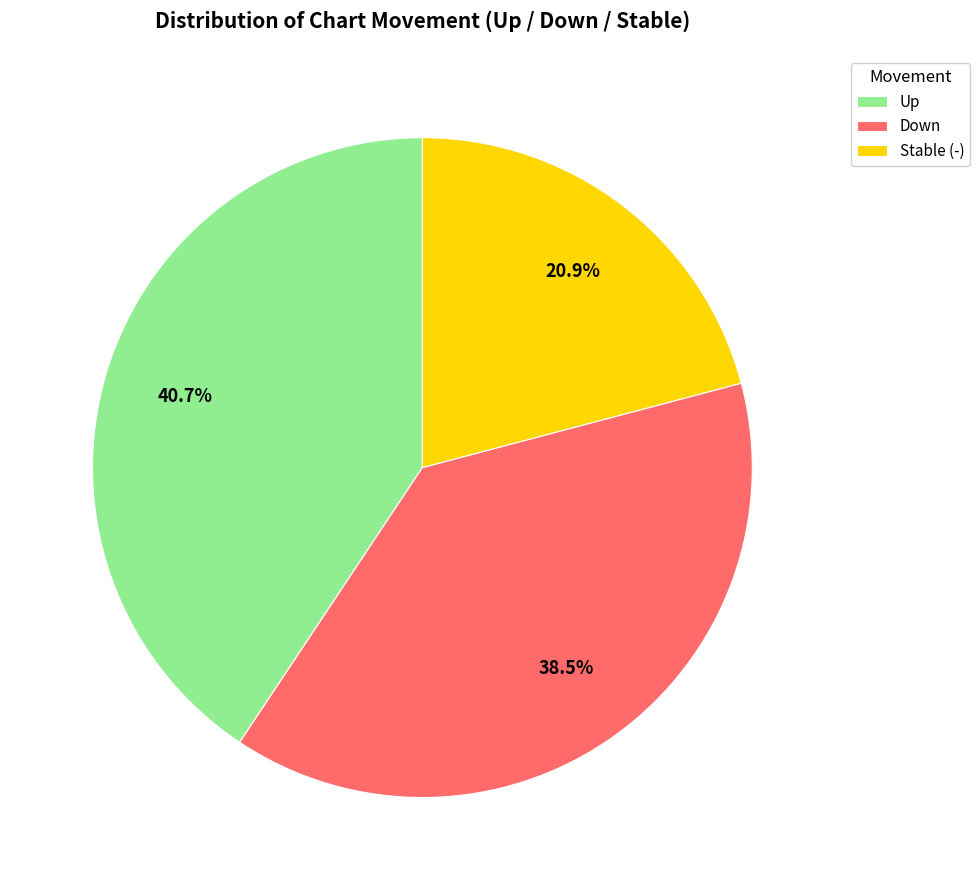

What is the largest slice in the pie chart?

Up